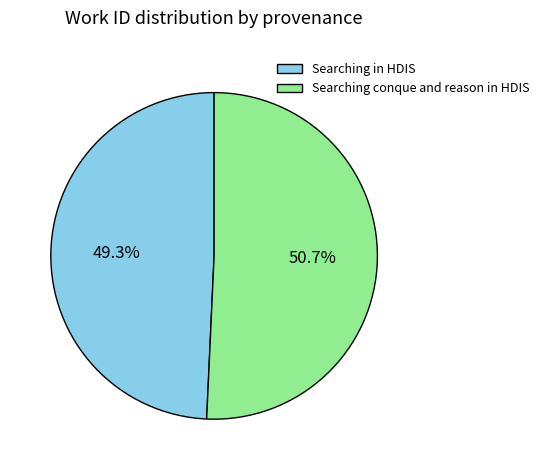

Rank the categories by value from highest to lowest.

Searching conque and reason in HDIS, Searching in HDIS